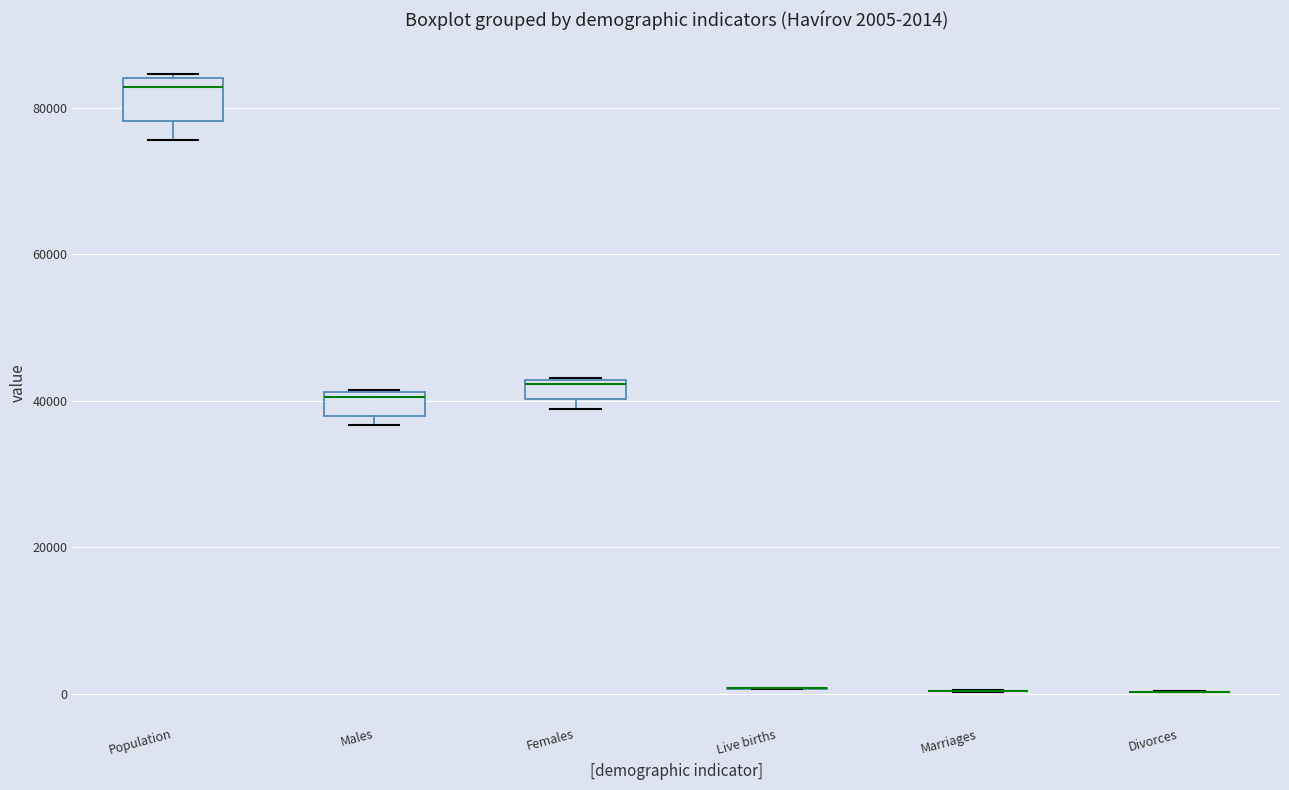

Which box is the tallest, from its lower edge to its upper edge?

Population